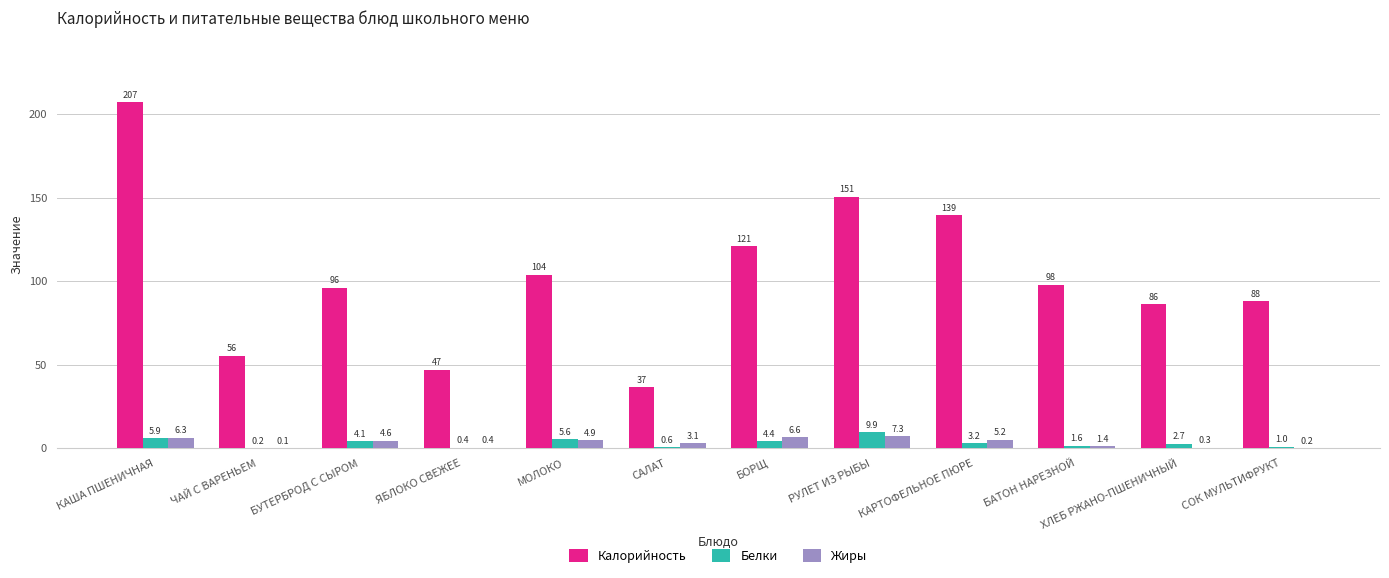

Which category has the highest value across all series?

КАША ПШЕНИЧНАЯ